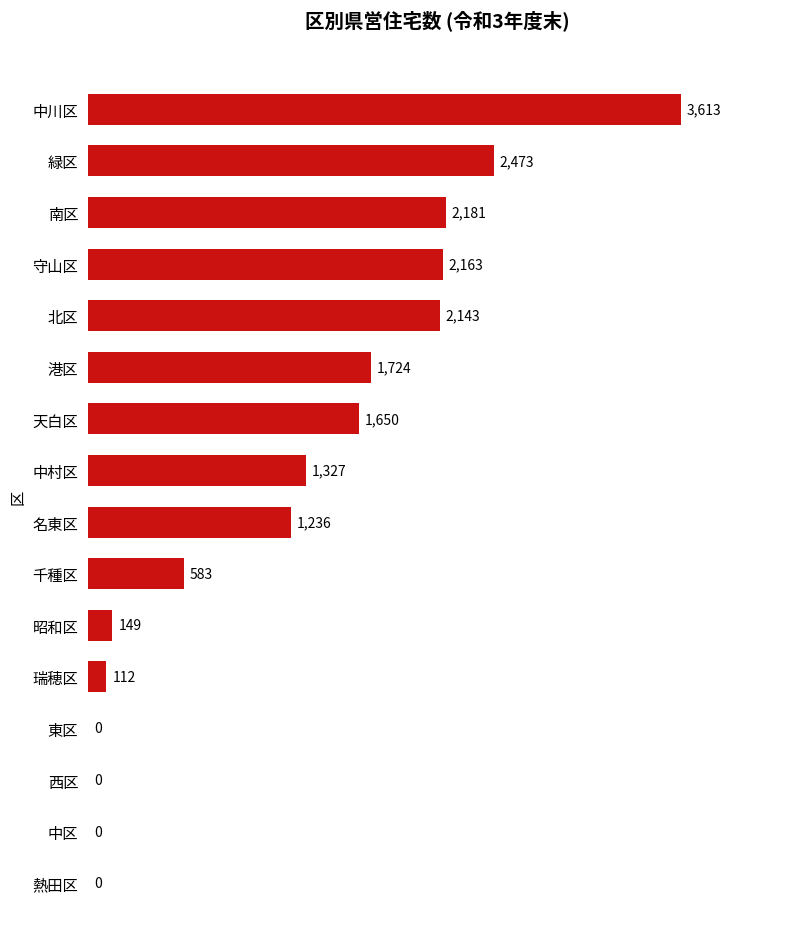

How many positive values are there?

12